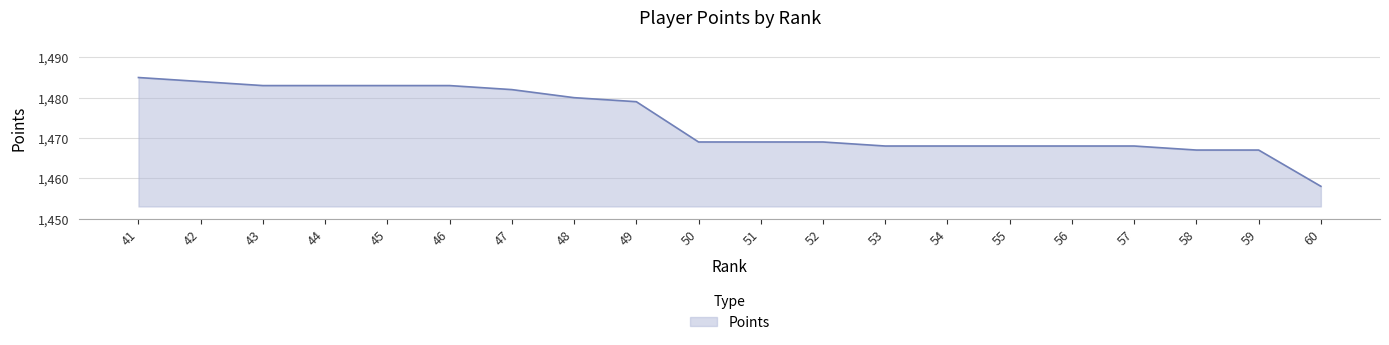

Which category has the highest value across all series?

41